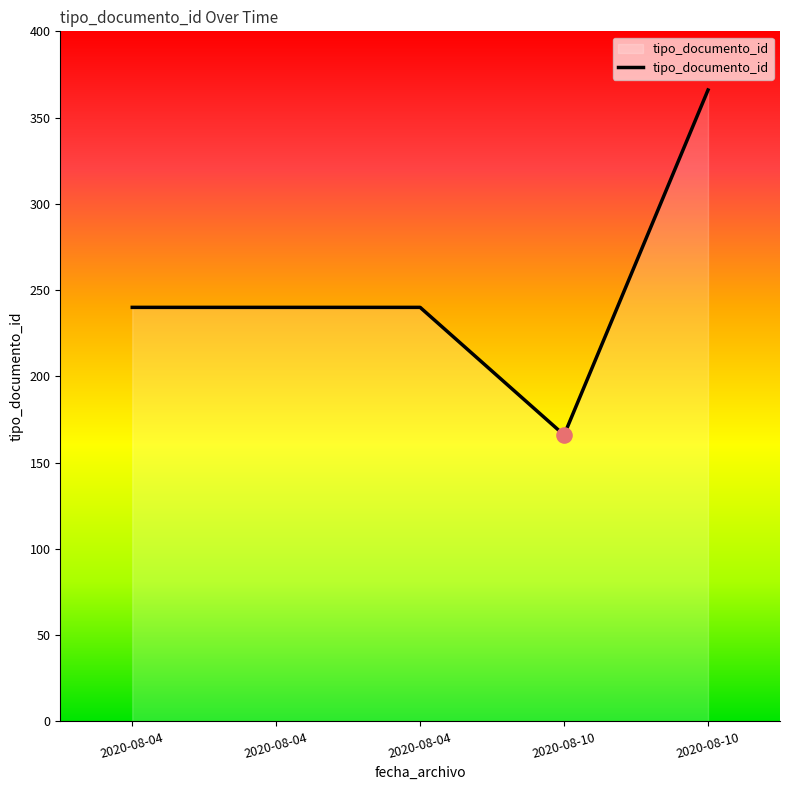

Approximately how many times larger is the value at 2020-08-10 compared to 2020-08-04?

1.5